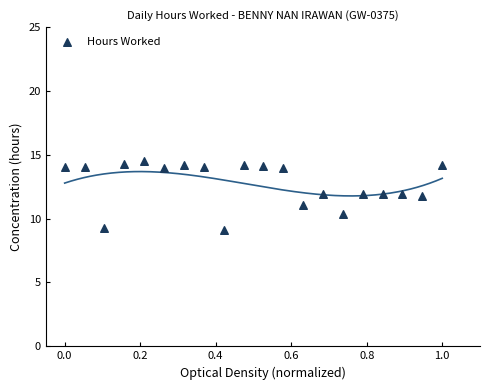

What is the range of X values (max minus min)?

1.0